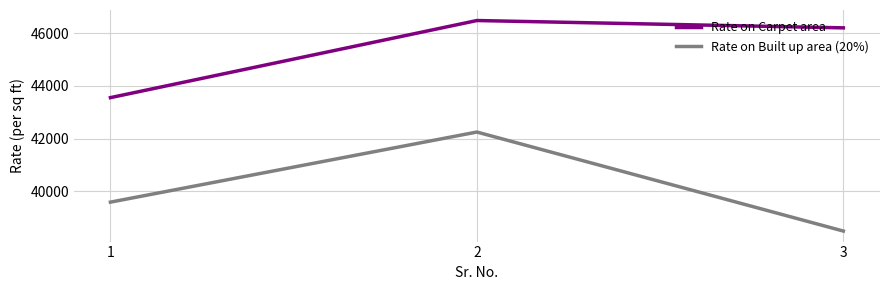

How many categories are shown in the chart?

3